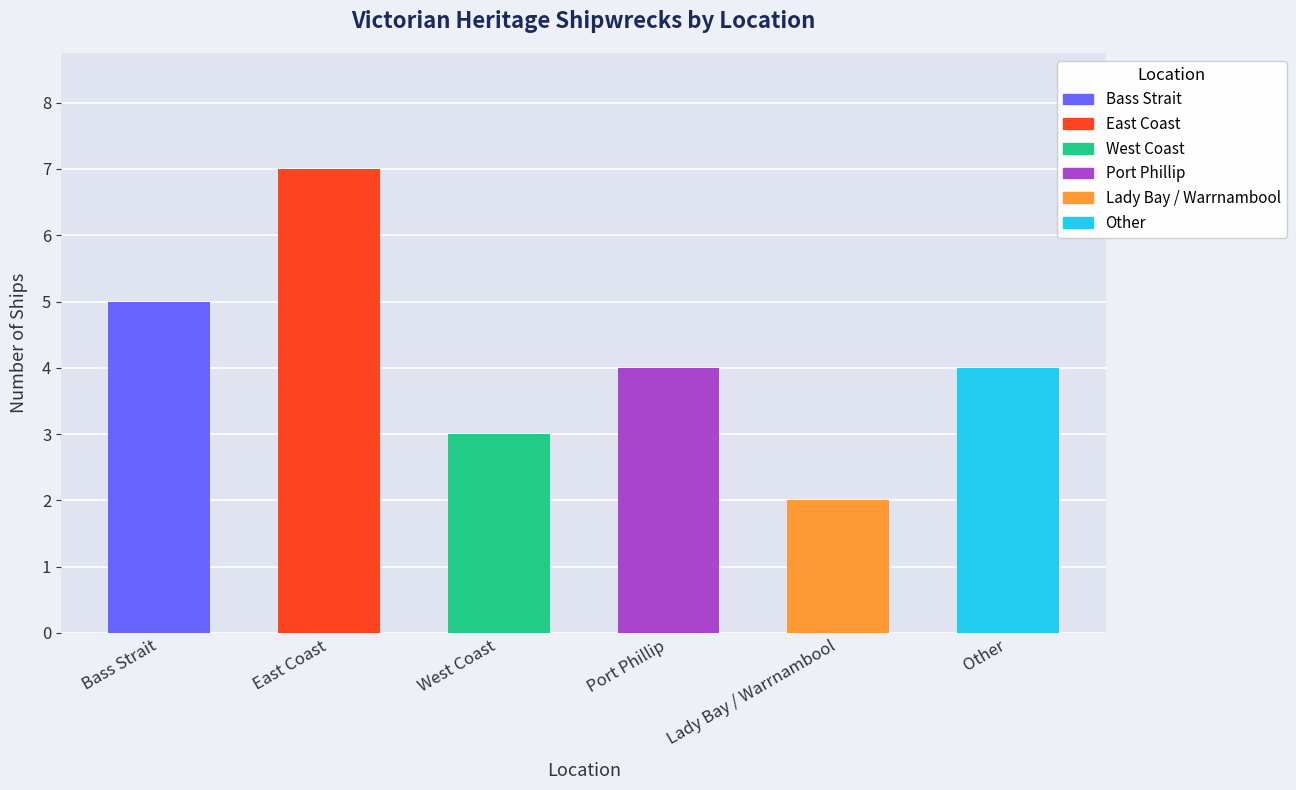

Which category has the lowest value across all series?

Lady Bay / Warrnambool